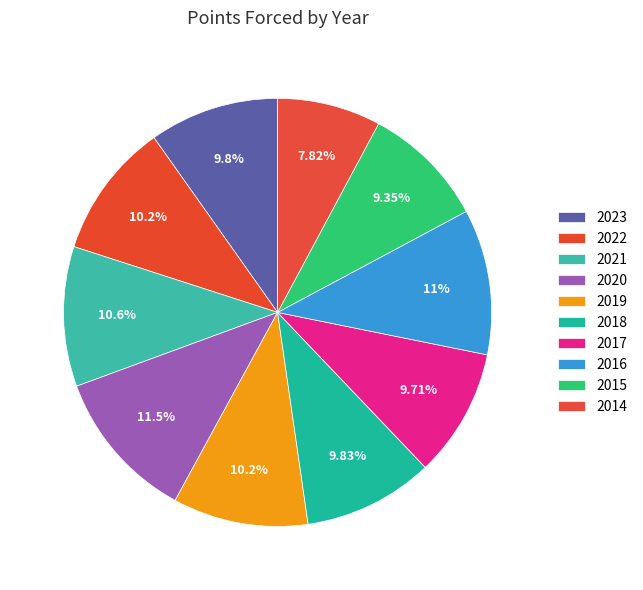

Does any single category account for the majority?

No